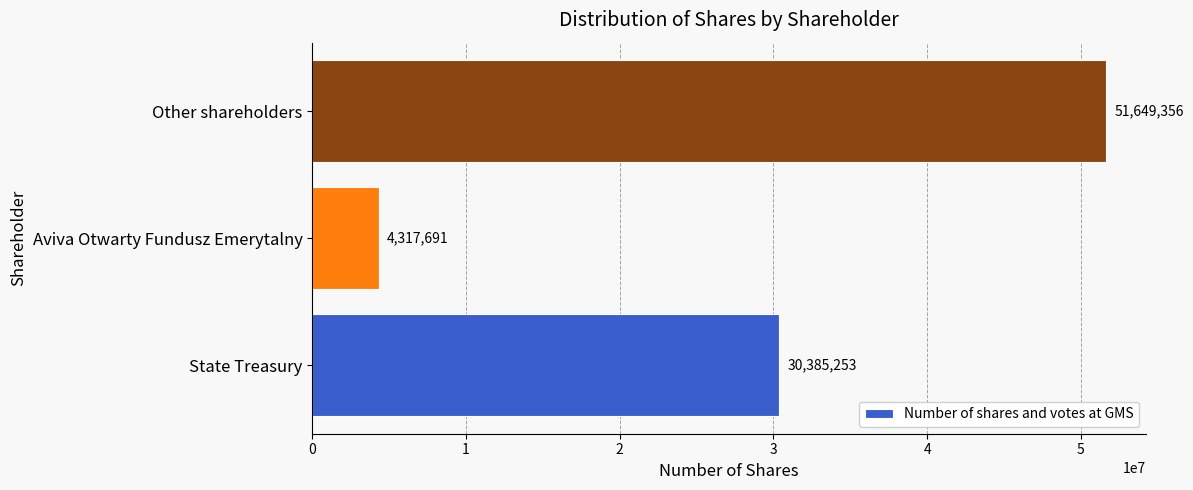

Is it true that the value at Aviva Otwarty Fundusz Emerytalny is 4317691?

True